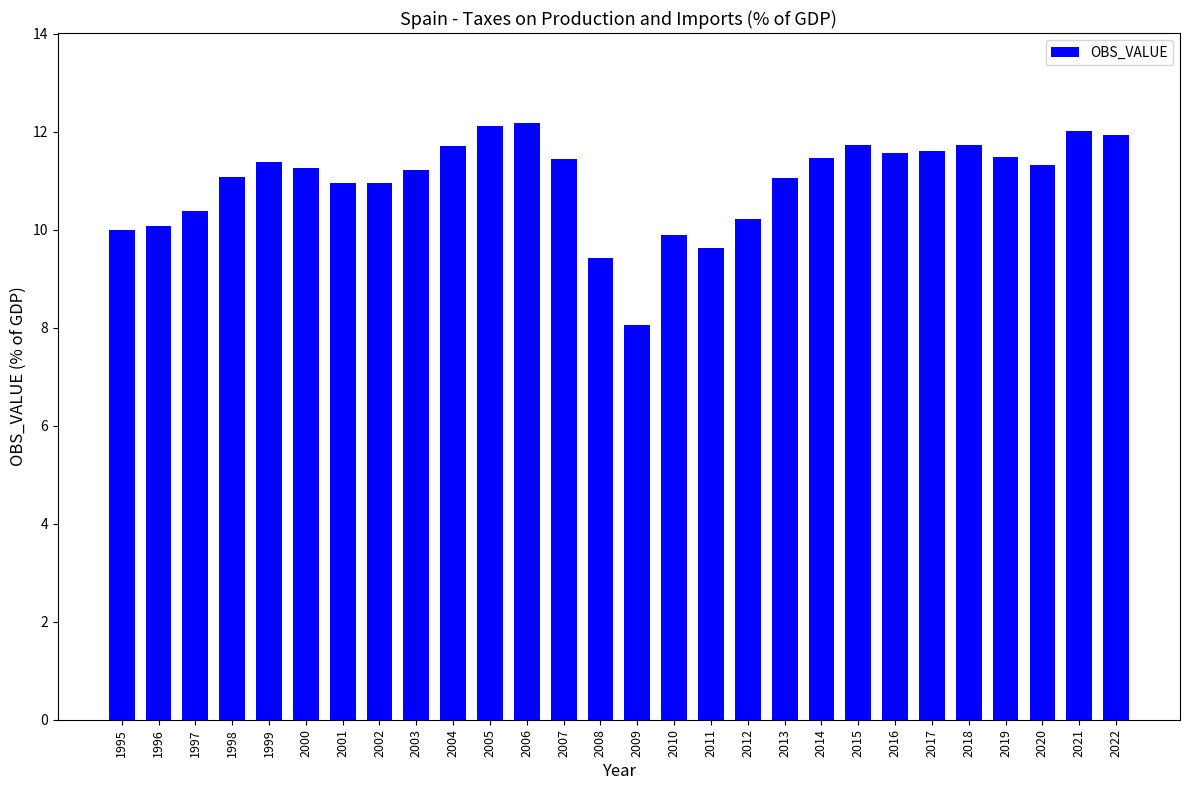

What is the maximum value shown in the chart?

12.2